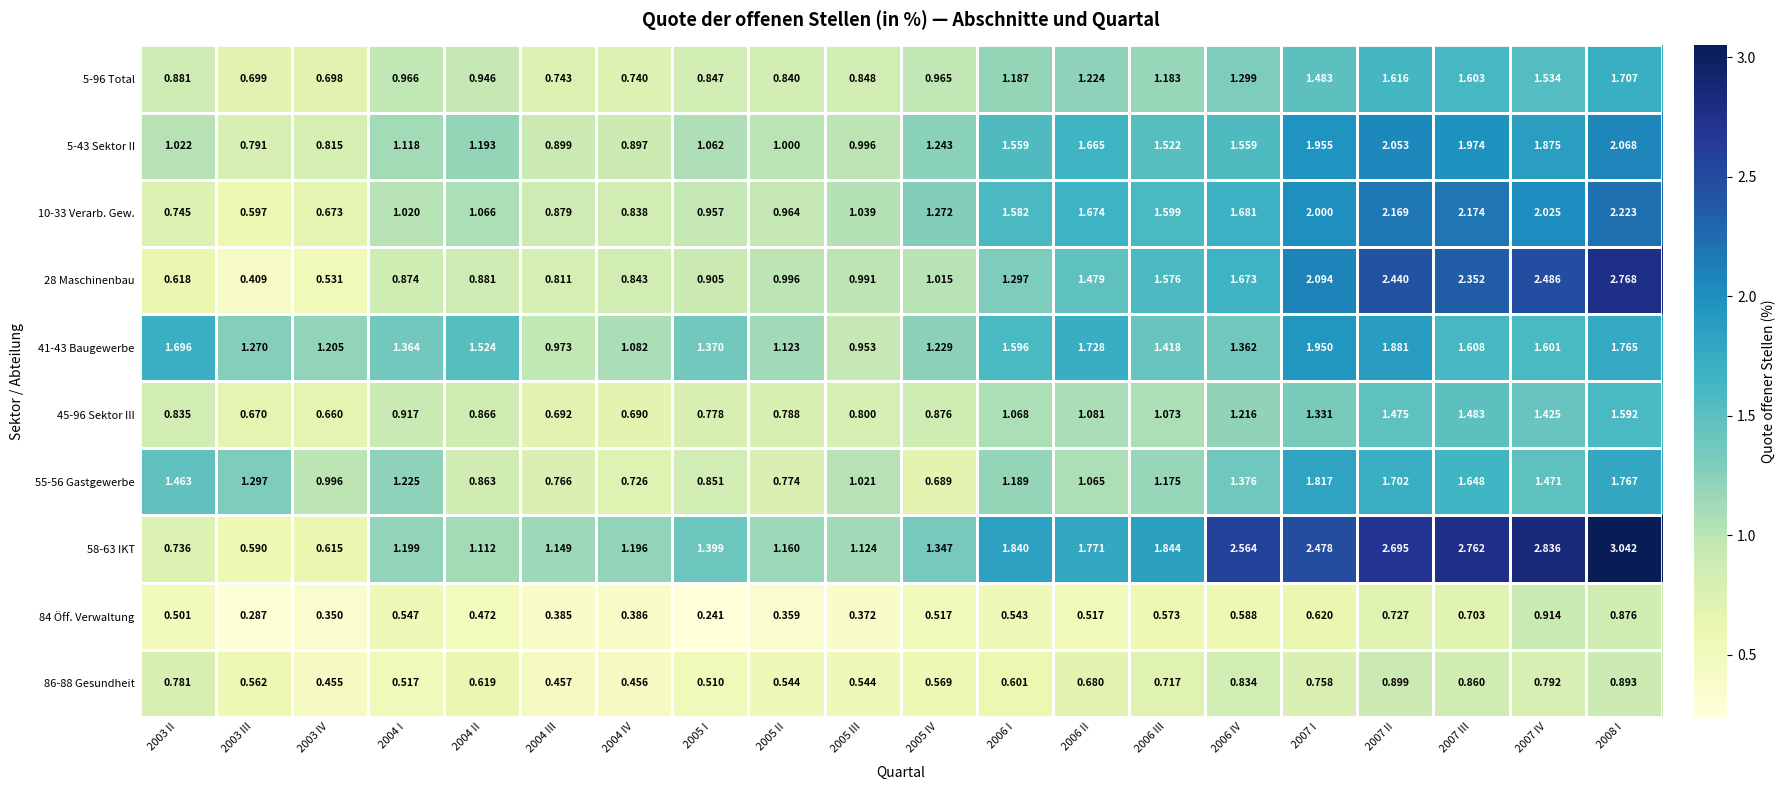

Which series changed the most between 2004 IV and 2006 IV?

58-63 IKT